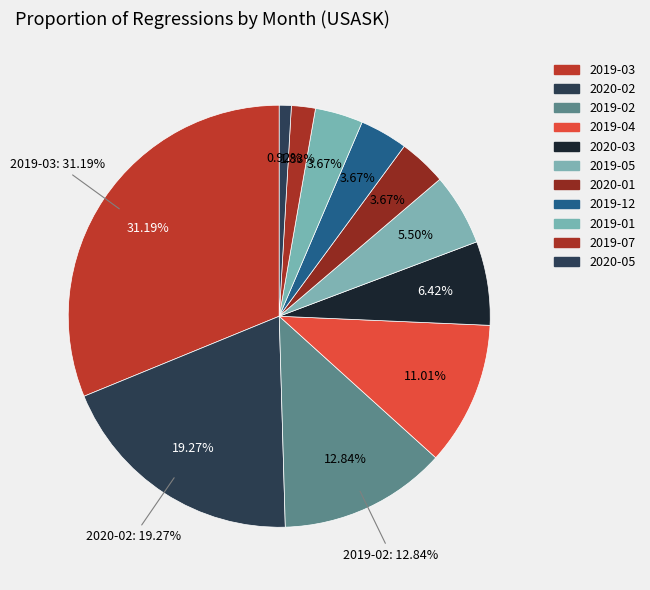

Is it true that 2019-04 is 1% of the pie?

False